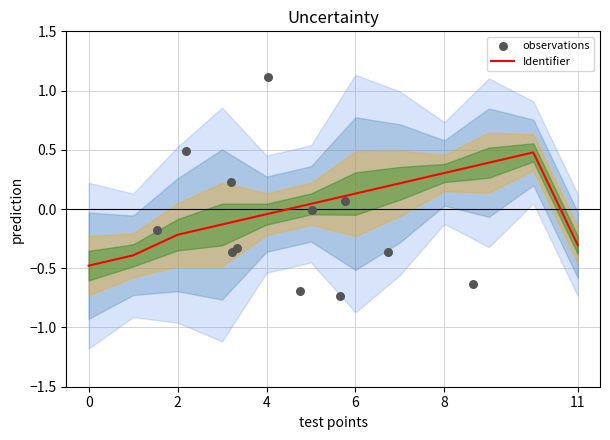

Is it true that Identifier equals 0.1 at 8?

False